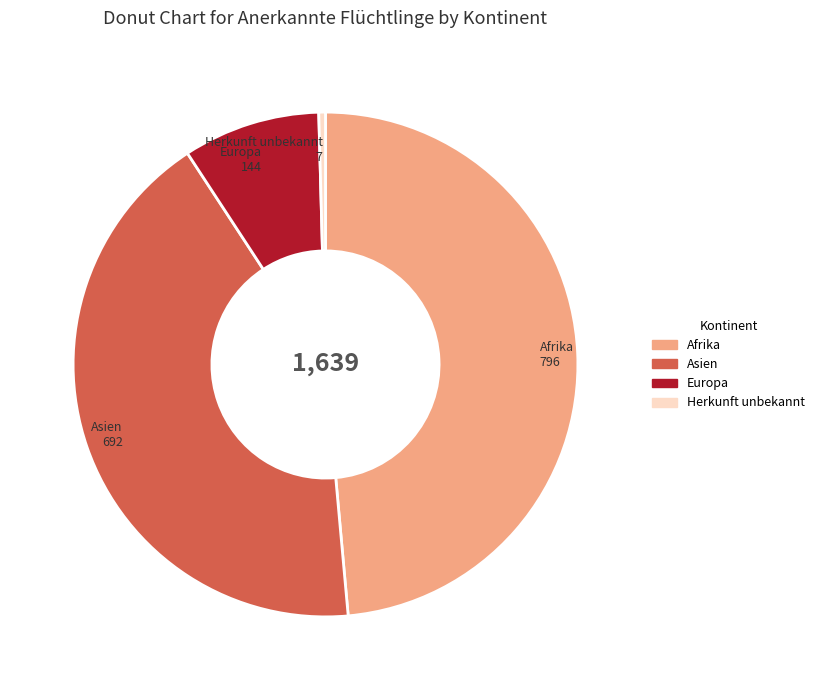

Which slice is the largest?

Afrika